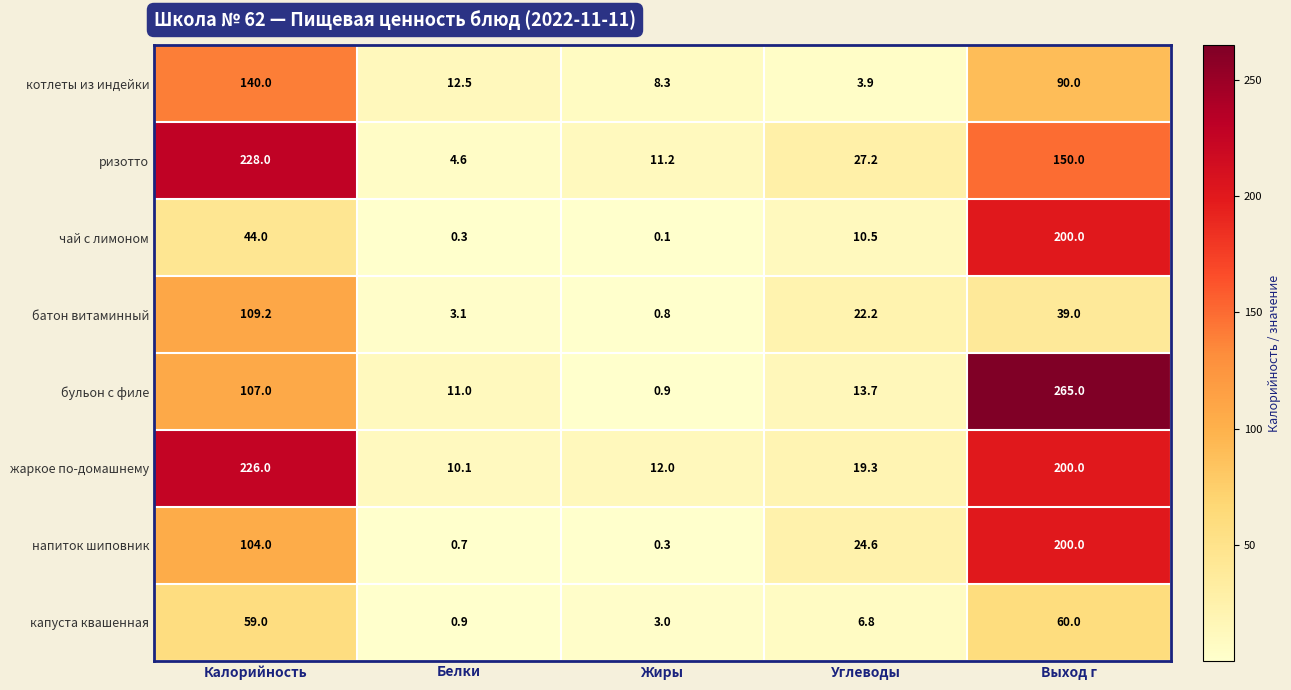

What is the sum of all напиток шиповник values?

329.6